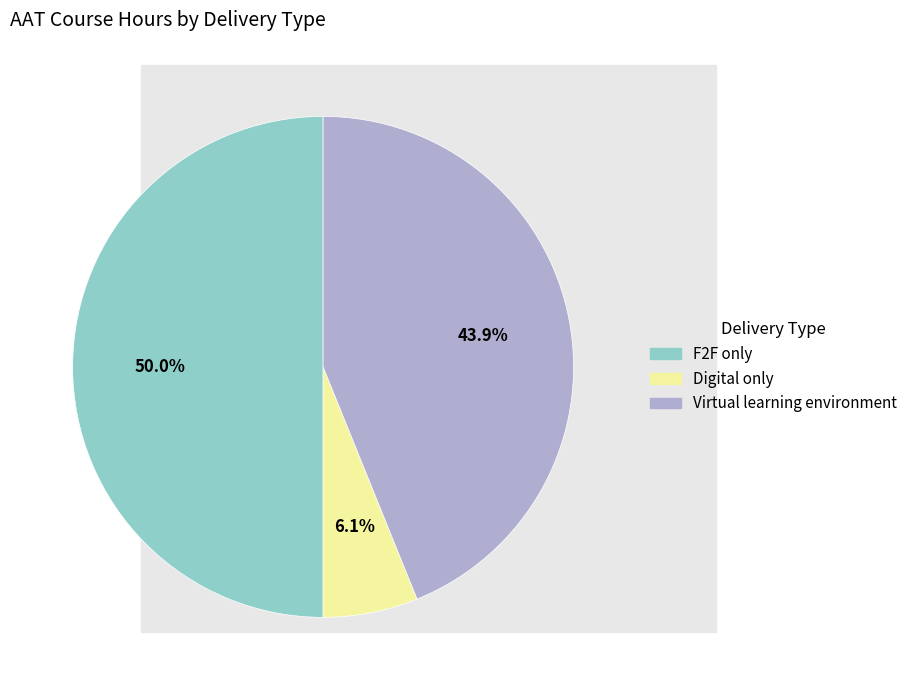

Which slice is the smallest?

Digital only